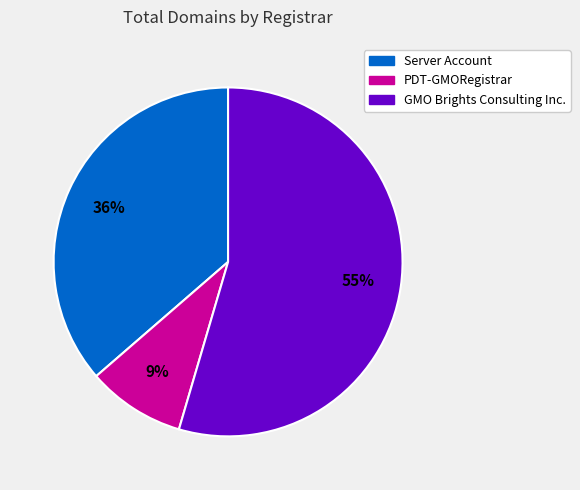

Rank the categories by value from lowest to highest.

PDT-GMORegistrar, Server Account, GMO Brights Consulting Inc.